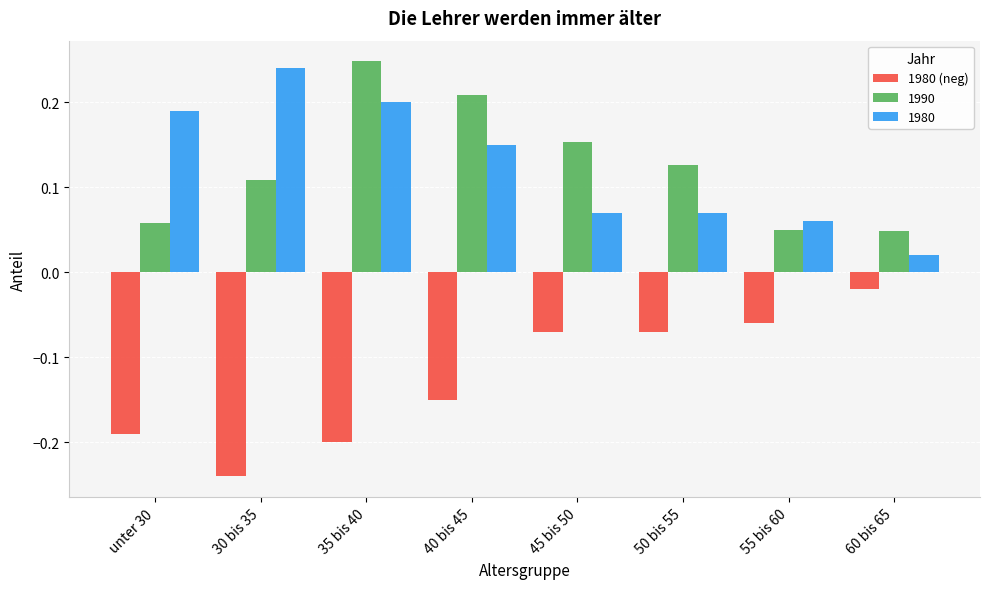

How many categories are shown in the chart?

8